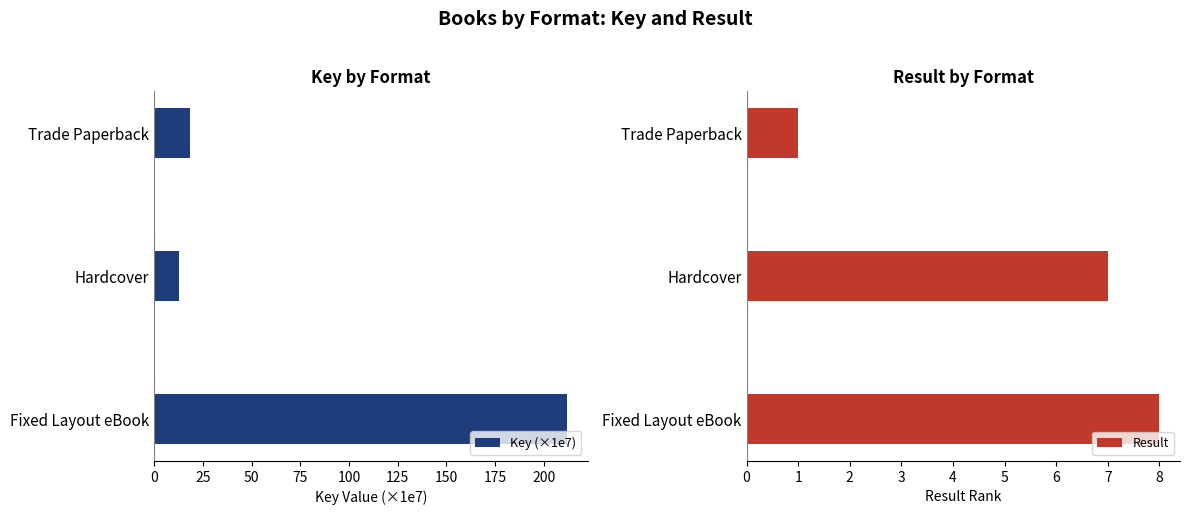

What is the sum of the Key (×1e7) values at Fixed Layout eBook and Hardcover?

224.6